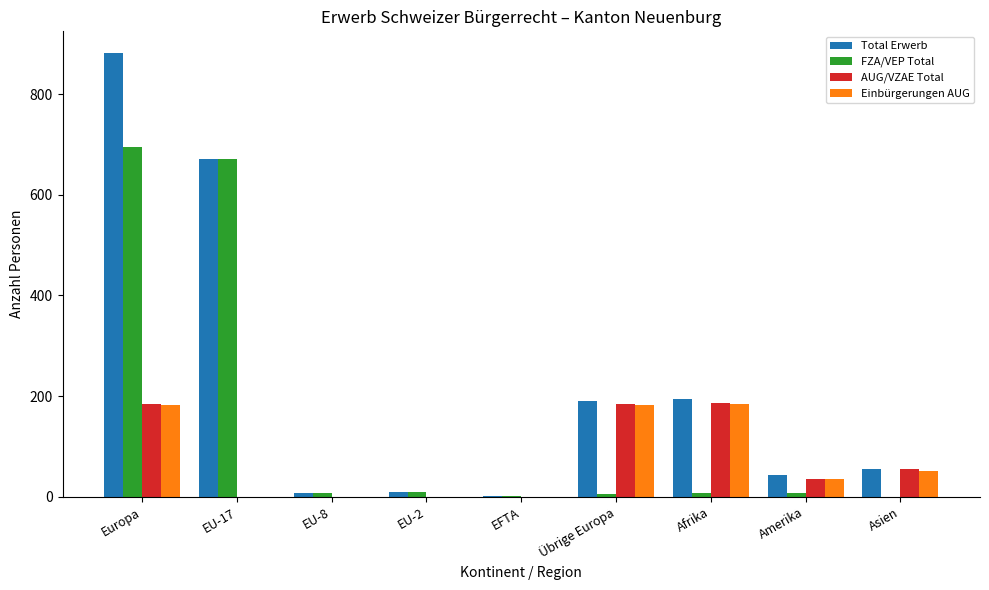

The AUG/VZAE Total series shows 100 at Europa. True or false?

False